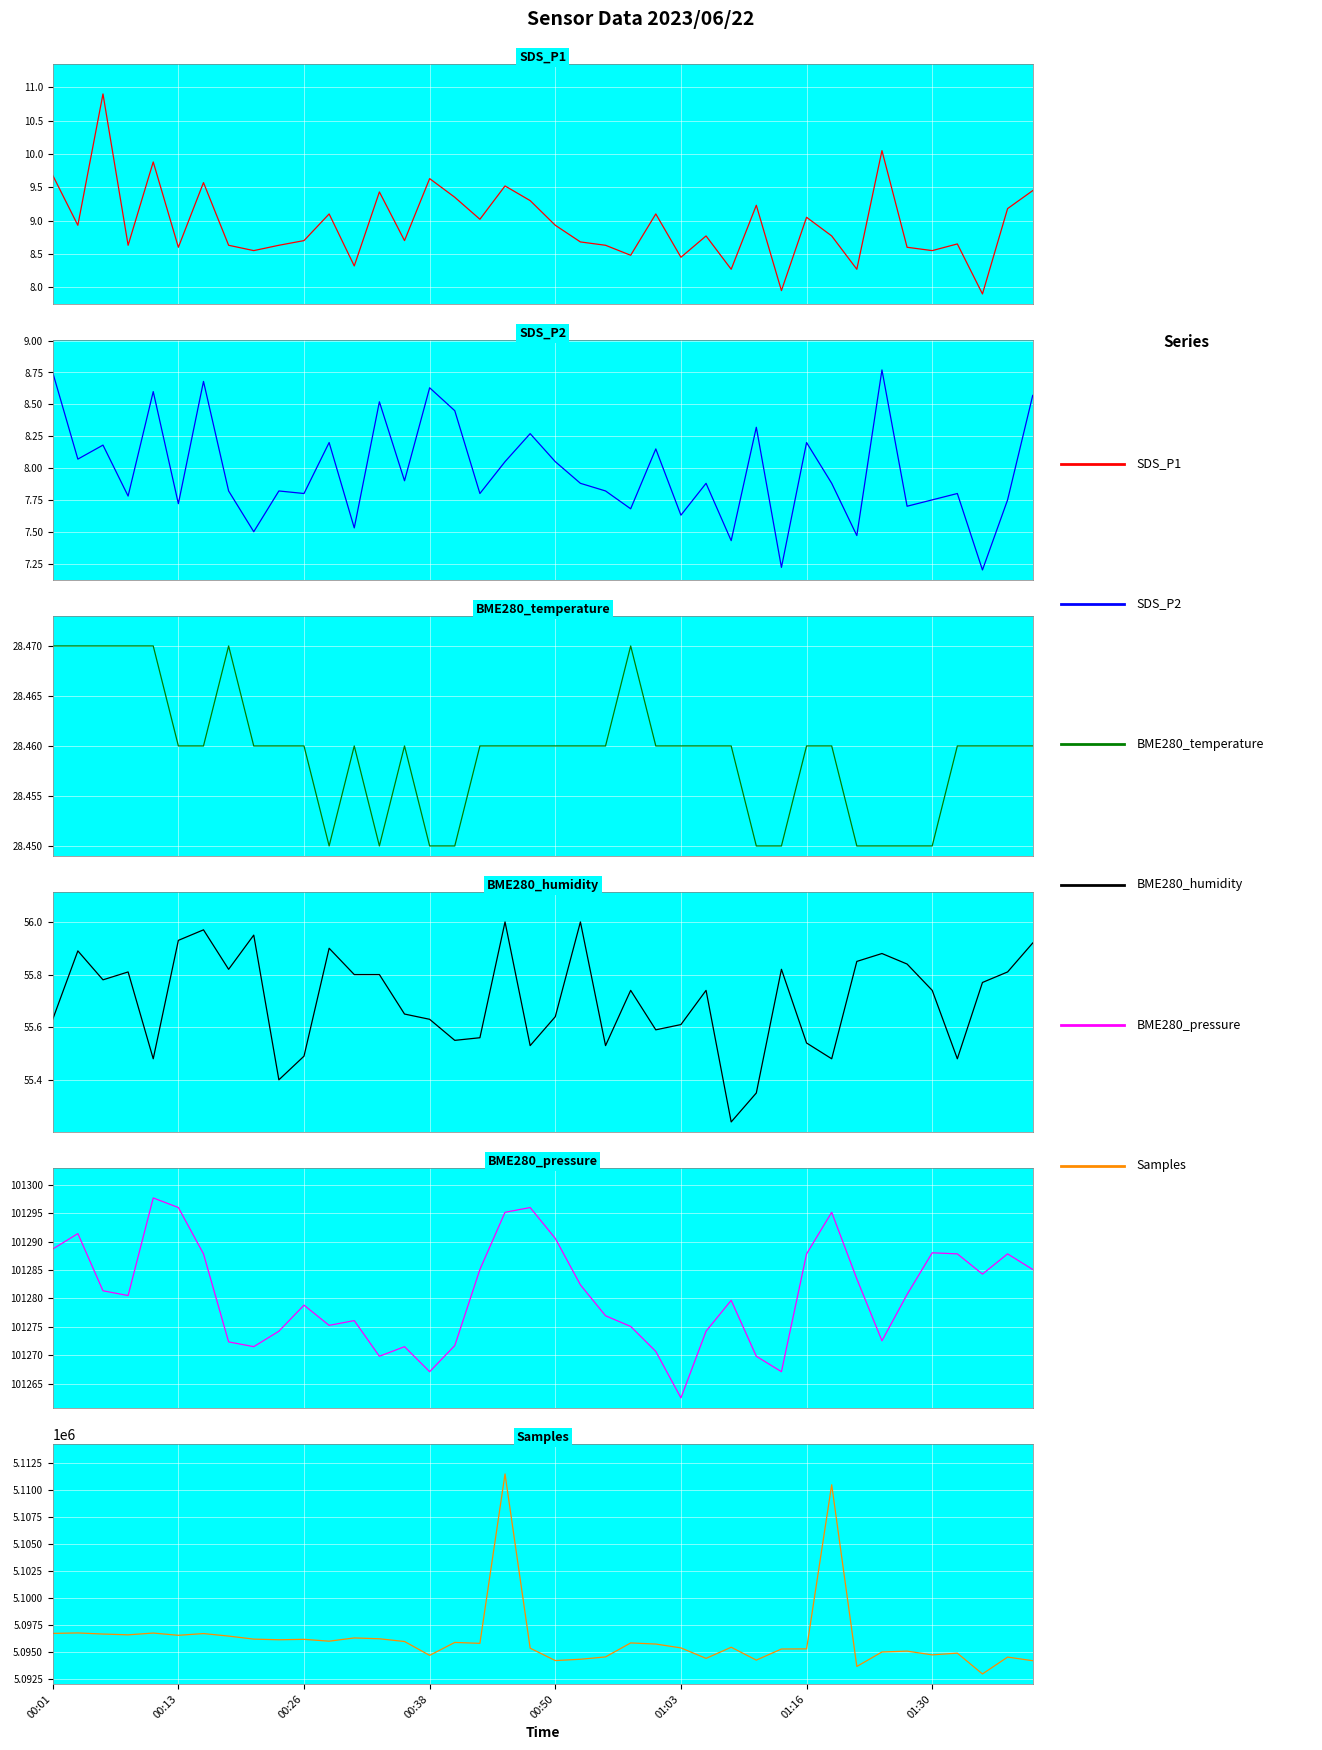

At which category is the sum across all series the highest?

18